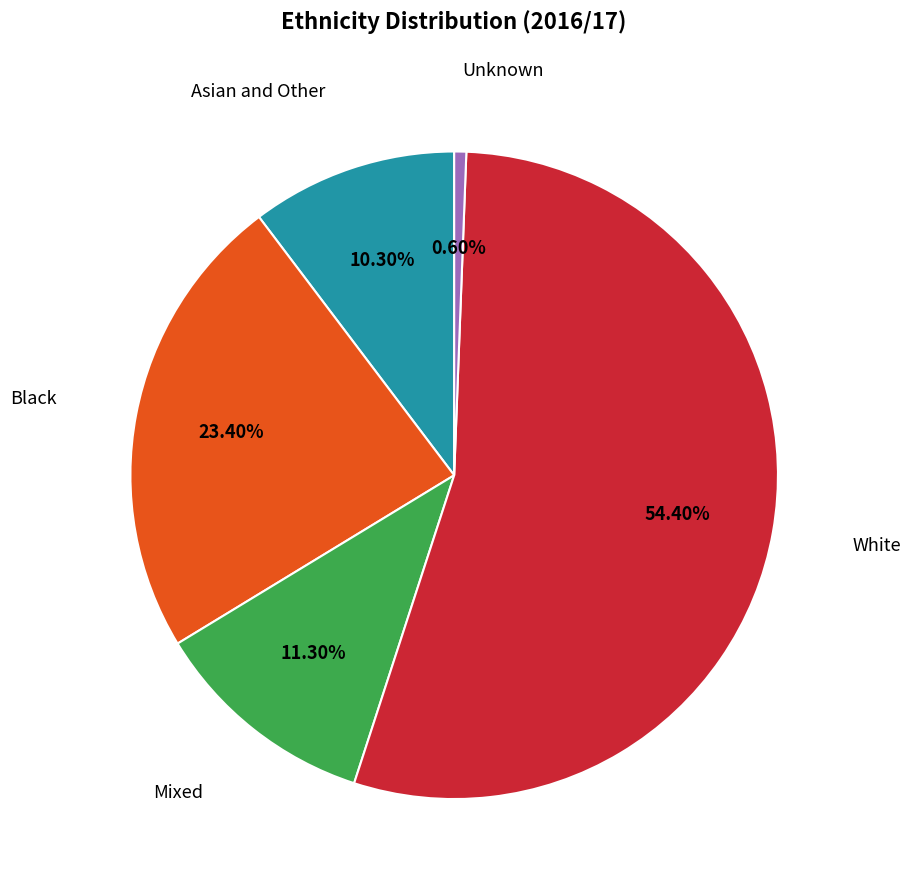

What is the ratio of the value at Mixed to the value at White?

0.2